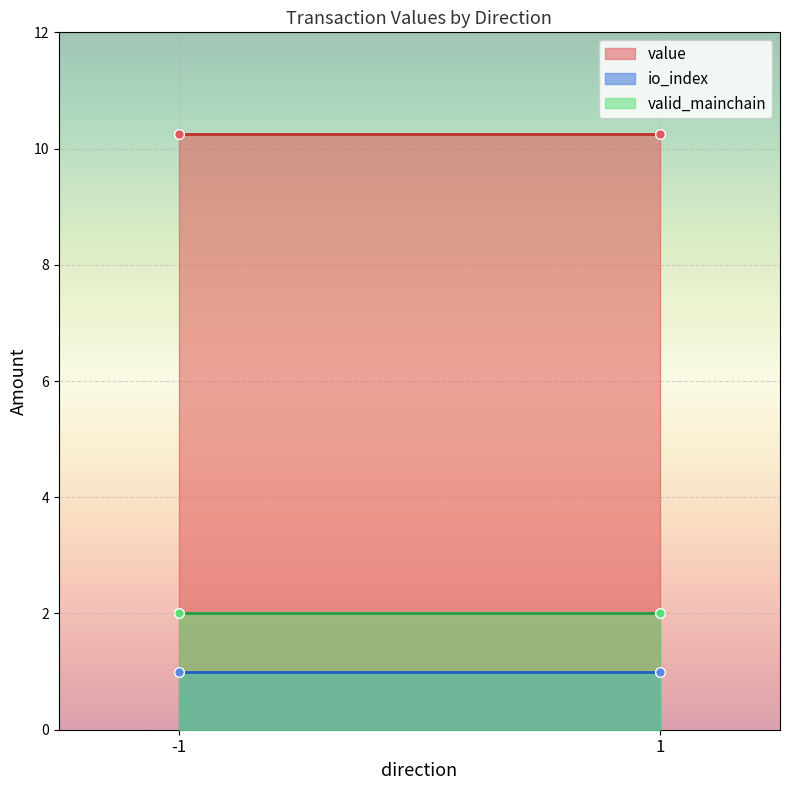

Which has a higher value, 1 or -1?

1